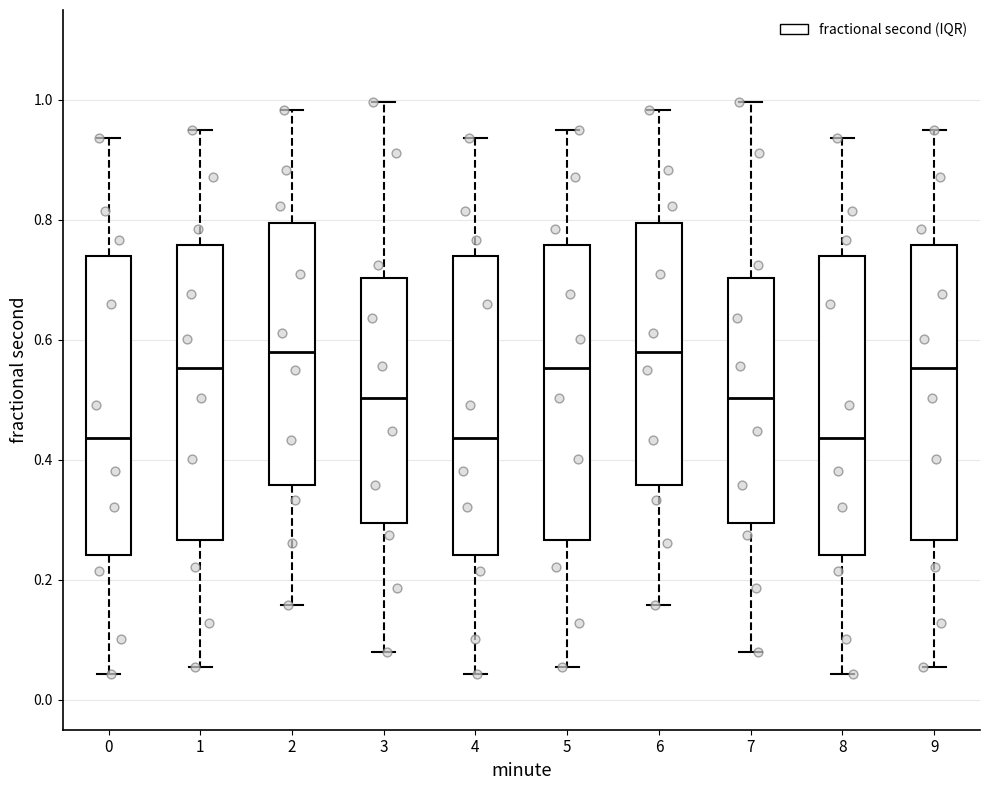

Reading left to right, transcribe this box plot: for each box, give where its median line is, the range the box spans, and where its two whiskers end, as read against the y-axis. The values are not printed on the chart, so give them approximately, as read against the axis.

0: median 0.44, box 0.24 to 0.74, whiskers 0.04 to 0.94
1: median 0.56, box 0.26 to 0.76, whiskers 0.06 to 0.94
2: median 0.58, box 0.36 to 0.80, whiskers 0.16 to 0.98
3: median 0.50, box 0.30 to 0.70, whiskers 0.08 to 1.00
4: median 0.44, box 0.24 to 0.74, whiskers 0.04 to 0.94
5: median 0.56, box 0.26 to 0.76, whiskers 0.06 to 0.94
6: median 0.58, box 0.36 to 0.80, whiskers 0.16 to 0.98
7: median 0.50, box 0.30 to 0.70, whiskers 0.08 to 1.00
8: median 0.44, box 0.24 to 0.74, whiskers 0.04 to 0.94
9: median 0.56, box 0.26 to 0.76, whiskers 0.06 to 0.94